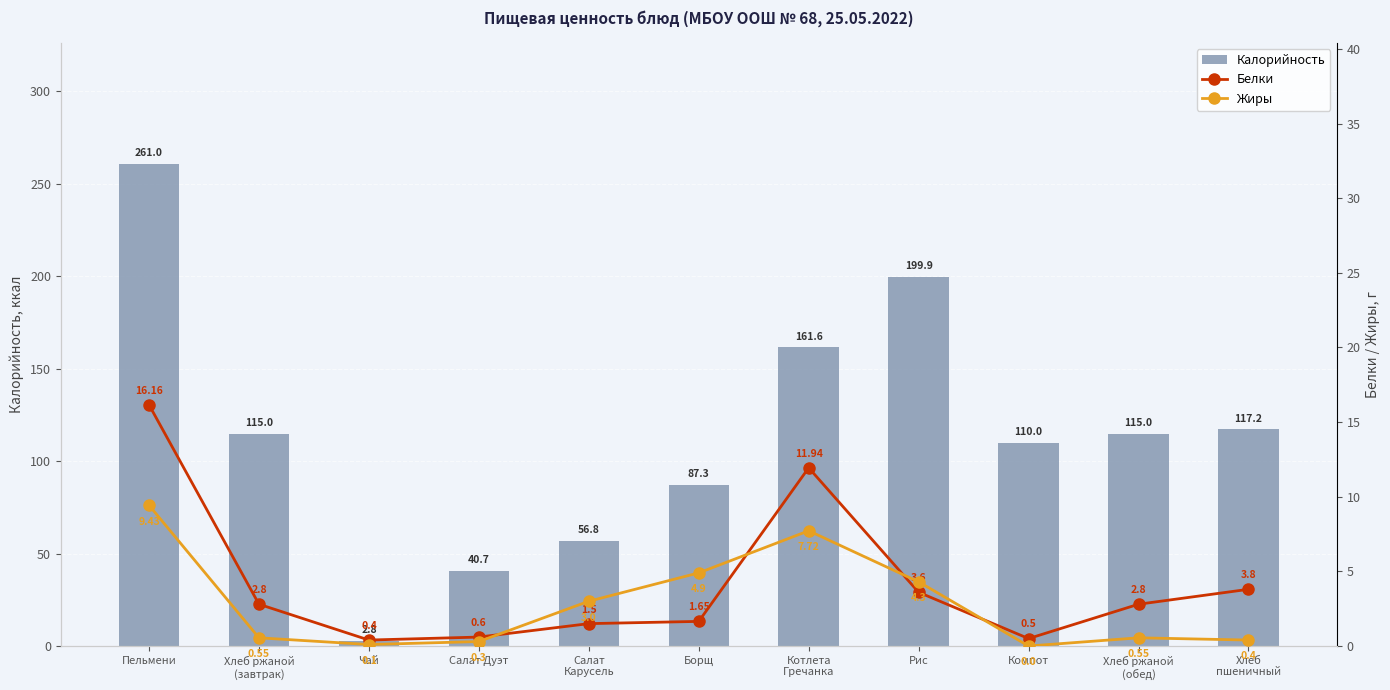

Reading left to right, list all the values displayed in this chart.

Калорийность: Пельмени=261.0	Хлеб ржаной
(завтрак)=115.0	Чай=2.8	Салат Дуэт=40.7	Салат
Карусель=56.8	Борщ=87.3	Котлета
Гречанка=161.6	Рис=199.9	Компот=110.0	Хлеб ржаной
(обед)=115.0	Хлеб
пшеничный=117.2
Белки: Пельмени=16.2	Хлеб ржаной
(завтрак)=2.8	Чай=0.4	Салат Дуэт=0.6	Салат
Карусель=1.5	Борщ=1.6	Котлета
Гречанка=11.9	Рис=3.6	Компот=0.5	Хлеб ржаной
(обед)=2.8	Хлеб
пшеничный=3.8
Жиры: Пельмени=9.4	Хлеб ржаной
(завтрак)=0.6	Чай=0.1	Салат Дуэт=0.3	Салат
Карусель=3.0	Борщ=4.9	Котлета
Гречанка=7.7	Рис=4.3	Компот=0.0	Хлеб ржаной
(обед)=0.6	Хлеб
пшеничный=0.4